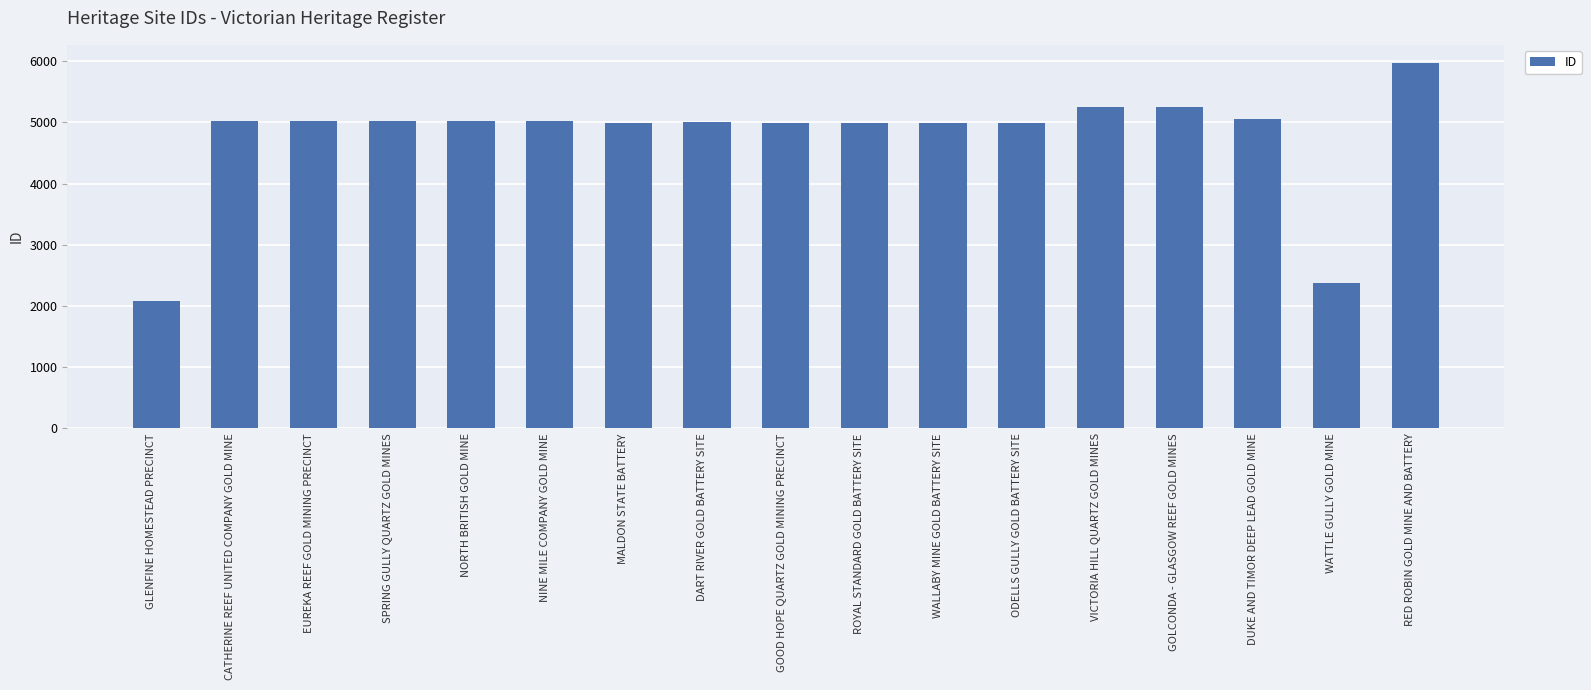

Which label corresponds to the smallest value in the chart?

GLENFINE HOMESTEAD PRECINCT